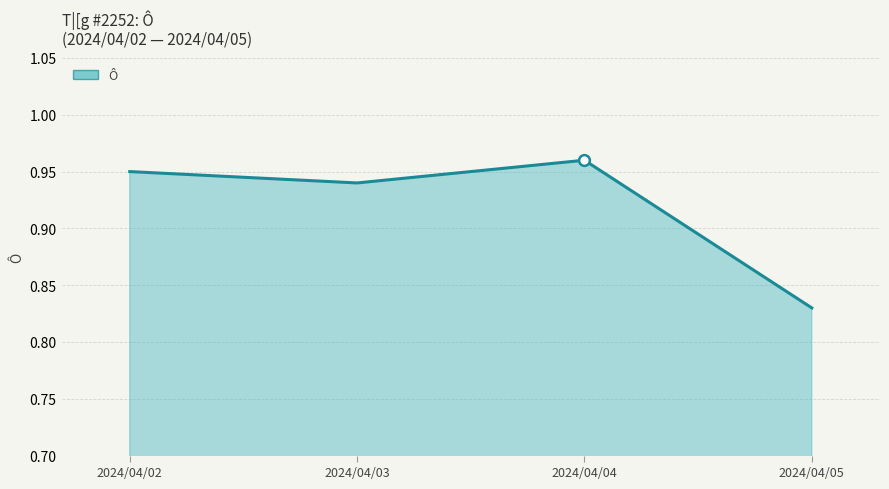

What is the change in value from 2024/04/03 to 2024/04/05?

-0.1